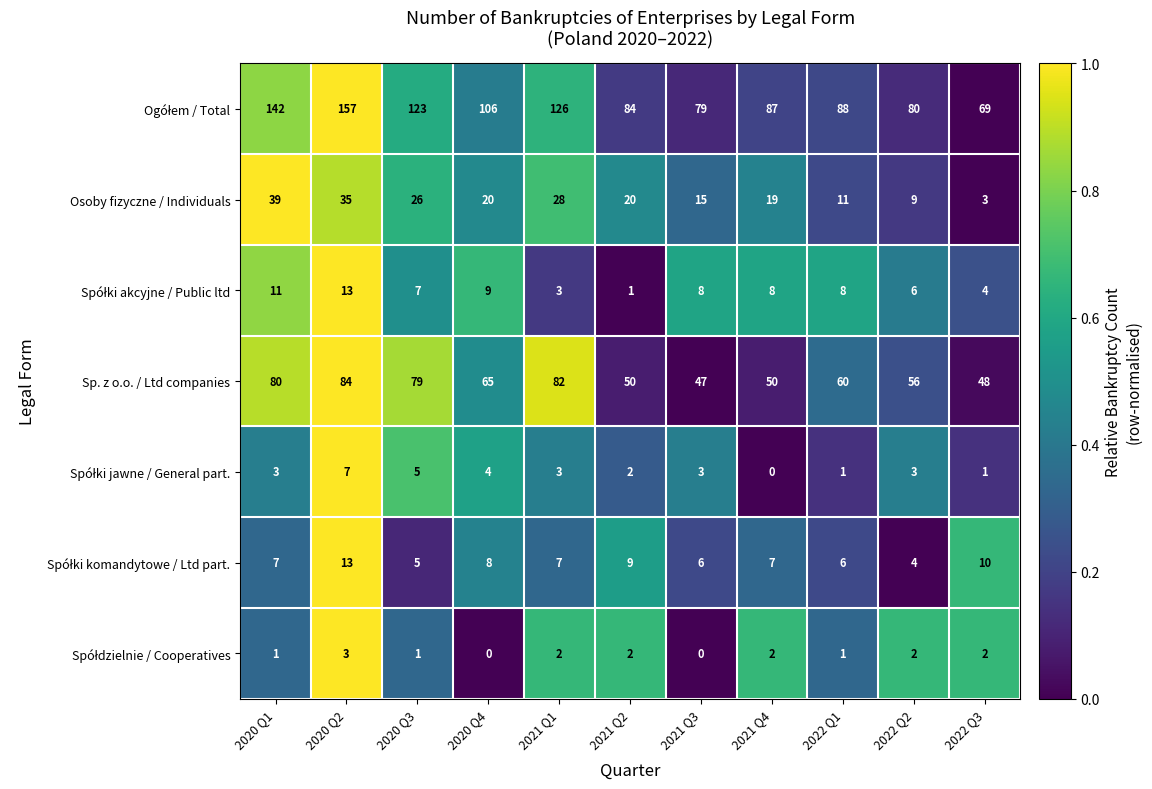

At which category is the sum across all series the highest?

2020 Q2